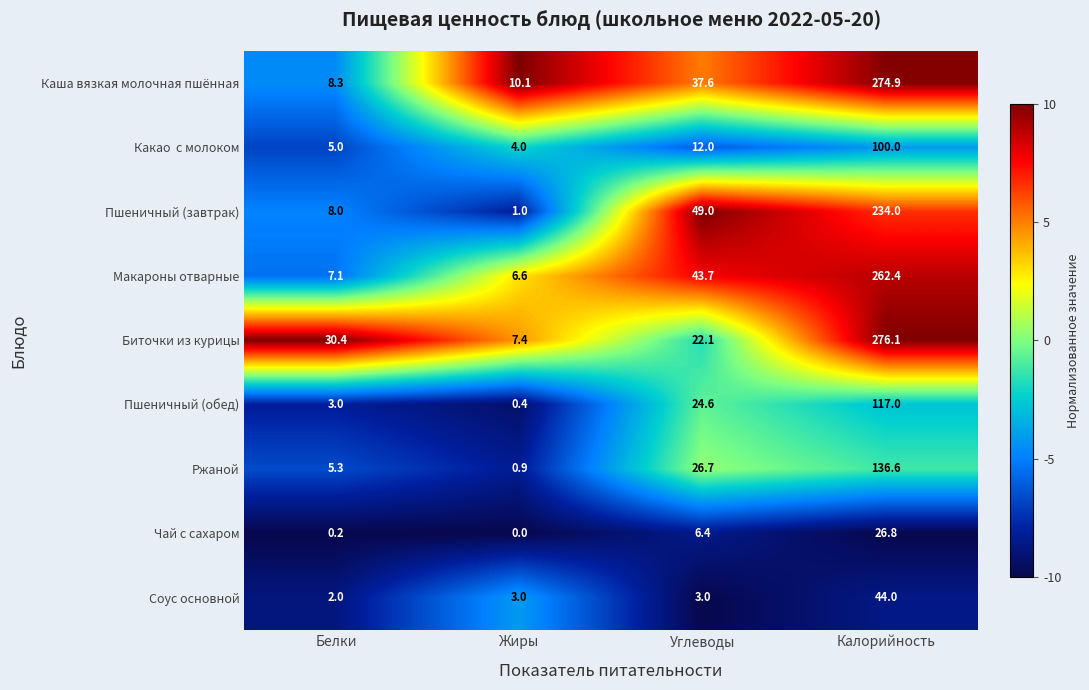

Between Жиры and Калорийность, which series saw the biggest shift?

Биточки из курицы